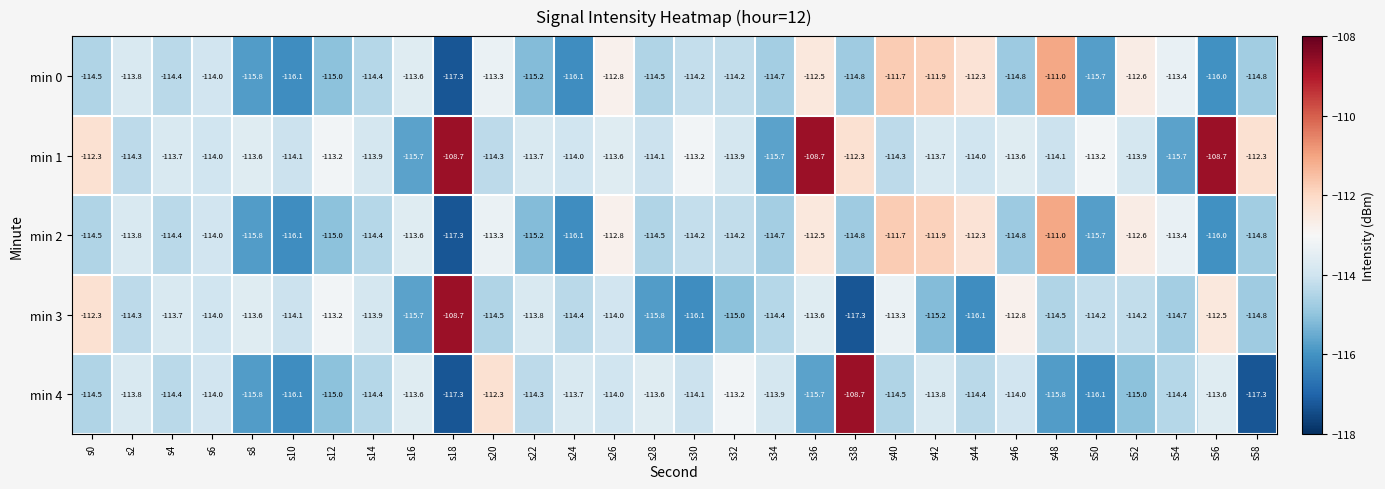

What is the lowest value of the min 2 series?

-117.3